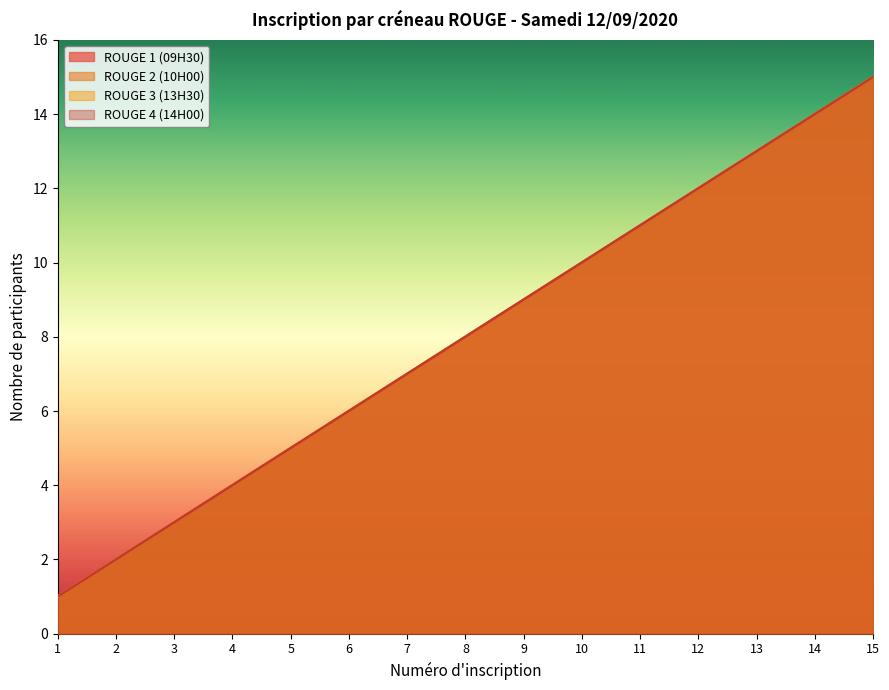

What is the value of the ROUGE 2 (10H00) point at the 9th from the left?

9